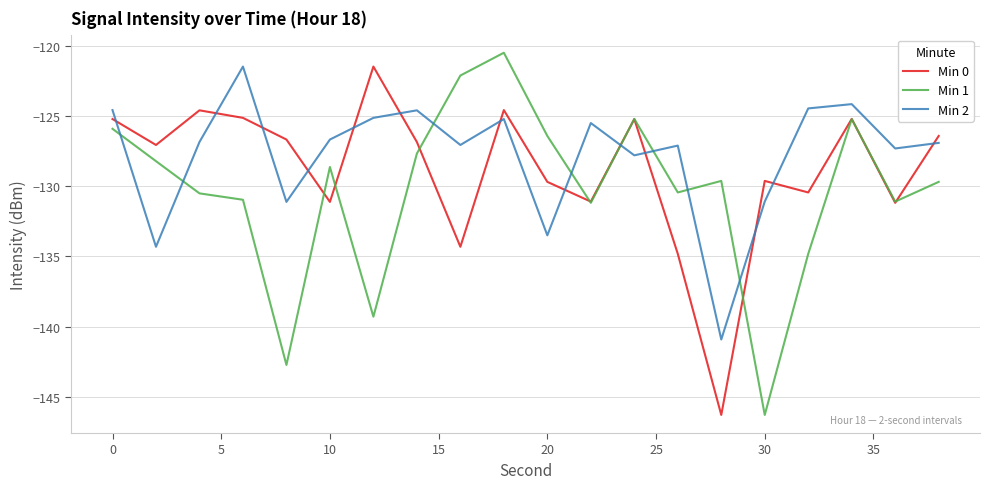

What are all the series names shown in the legend?

Min 0, Min 1, Min 2